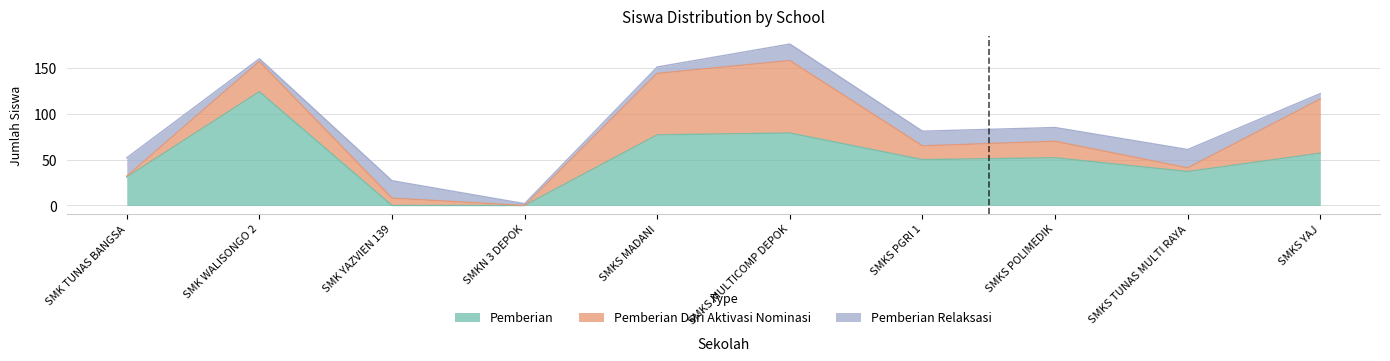

What is the difference between the maximum and minimum values in the Pemberian series?

124